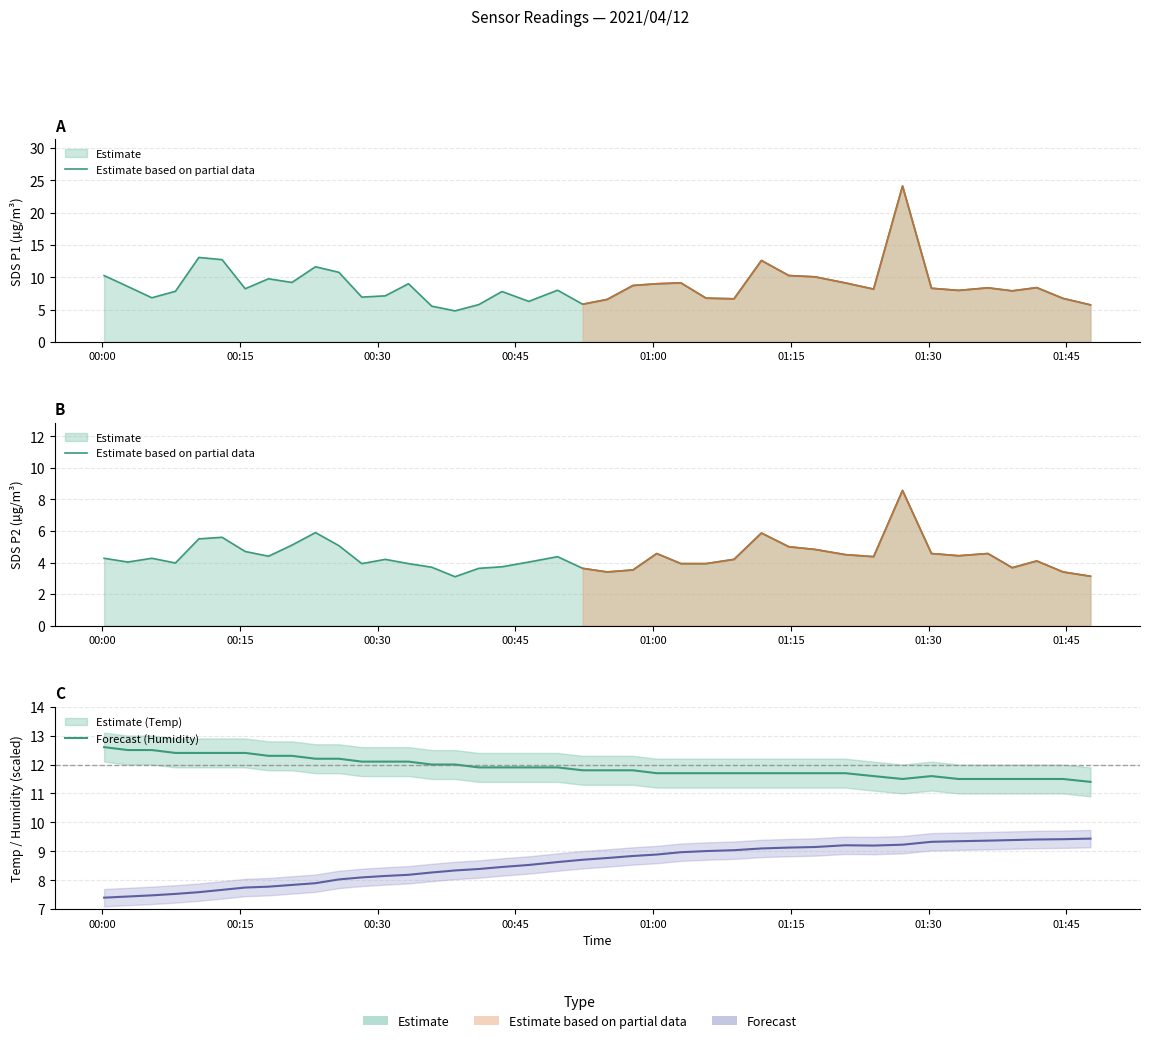

Between 2021/04/12 00:00:12 and 2021/04/12 00:10:31, which series saw the biggest shift?

SDS_P1